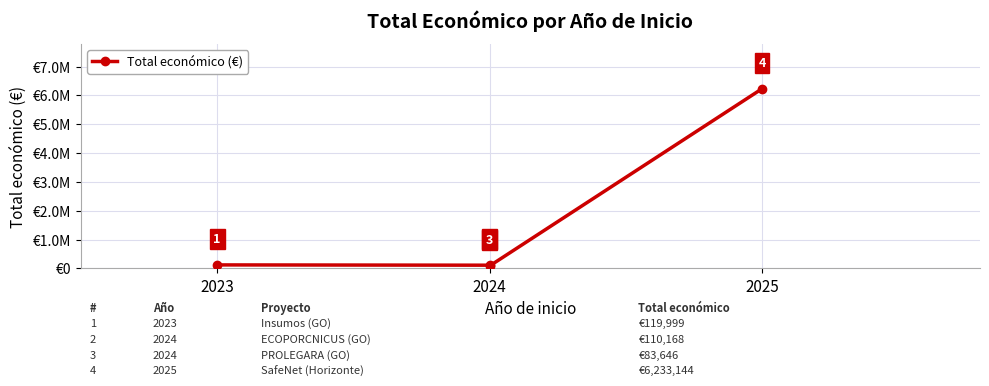

What position from the right is 3?

1